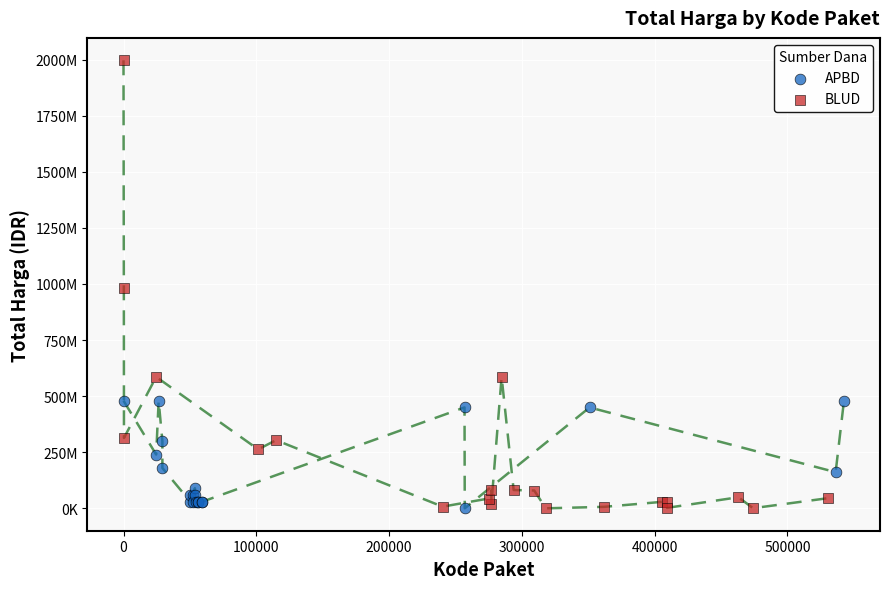

Which series has the largest Y range (max minus min)?

BLUD